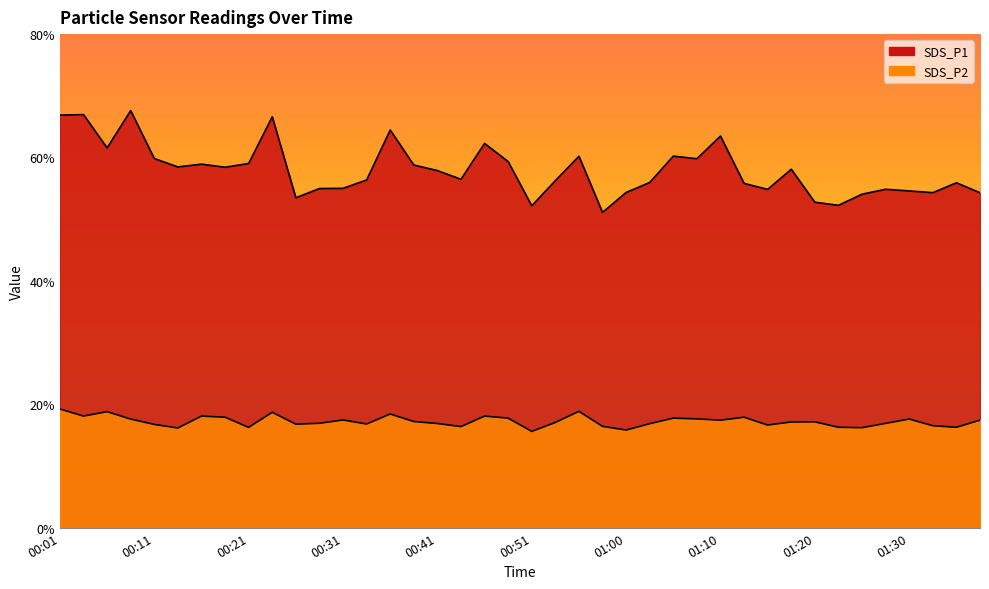

What value does the SDS_P1 series have at 00:48?

59.3